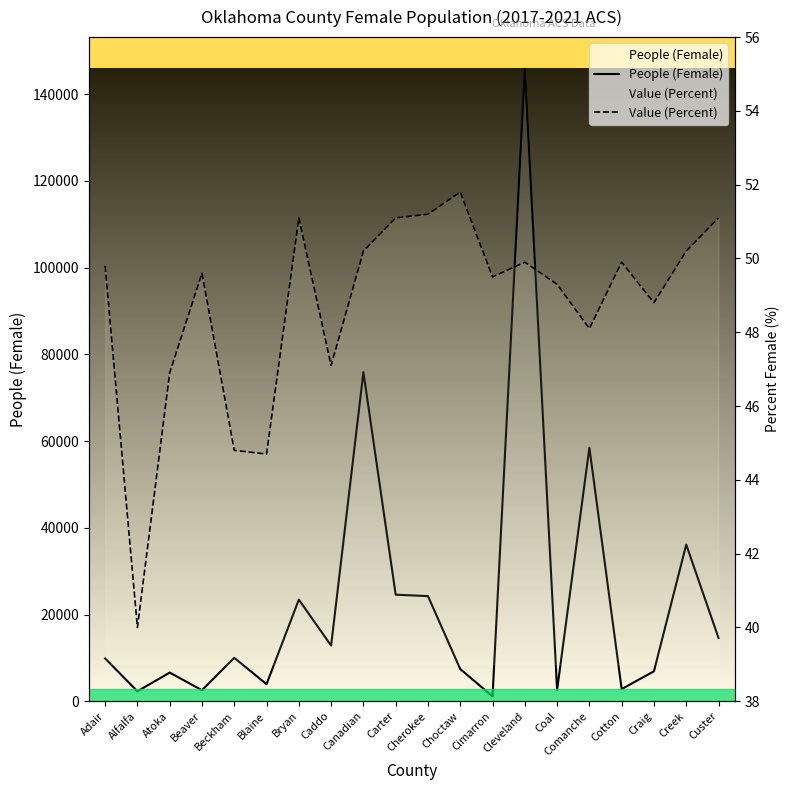

What is the total value across all series at Comanche?

58507.1